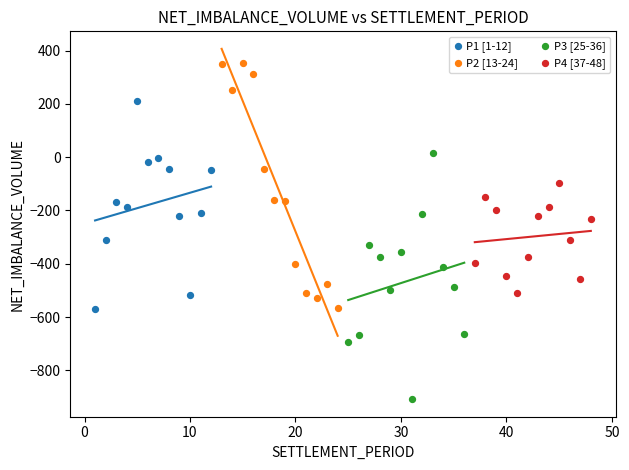

Which series contains the lowest Y value?

P3 [25-36]